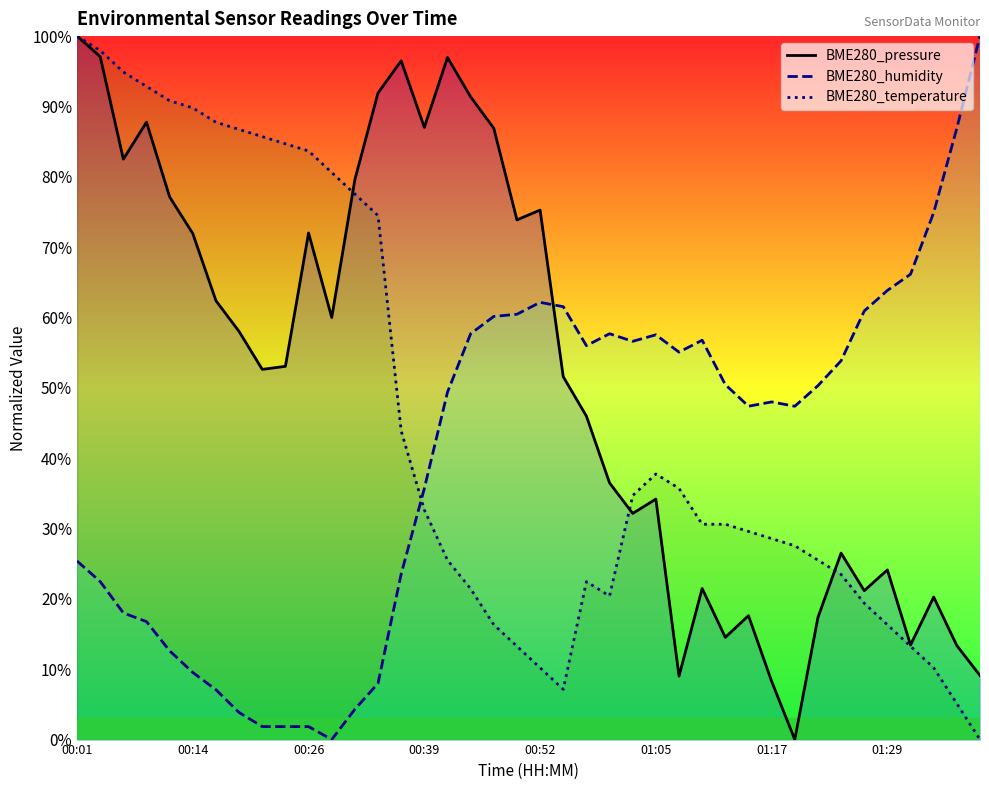

Is it true that BME280_pressure equals 37.6 at 34?

False